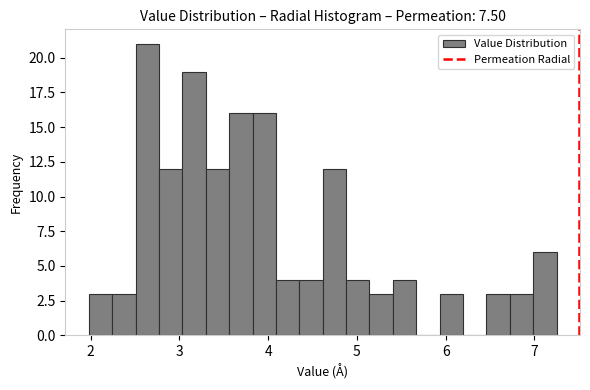

Read against the x-axis, roughly where is the centre of the tallest bar?

2.6